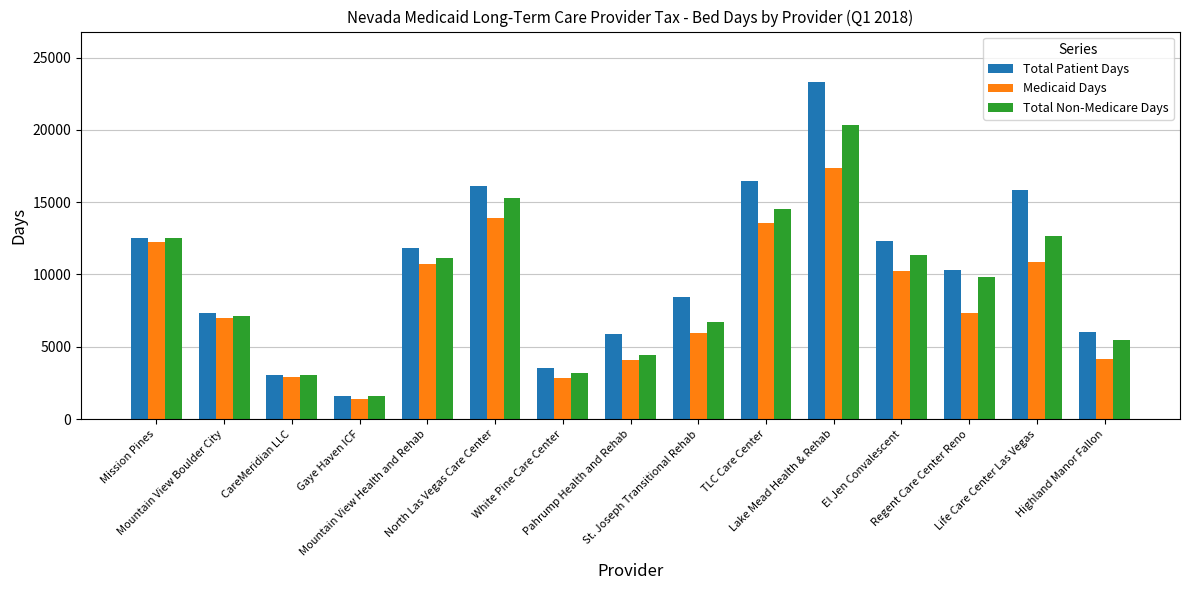

At how many categories does at least one series exceed 22029?

1